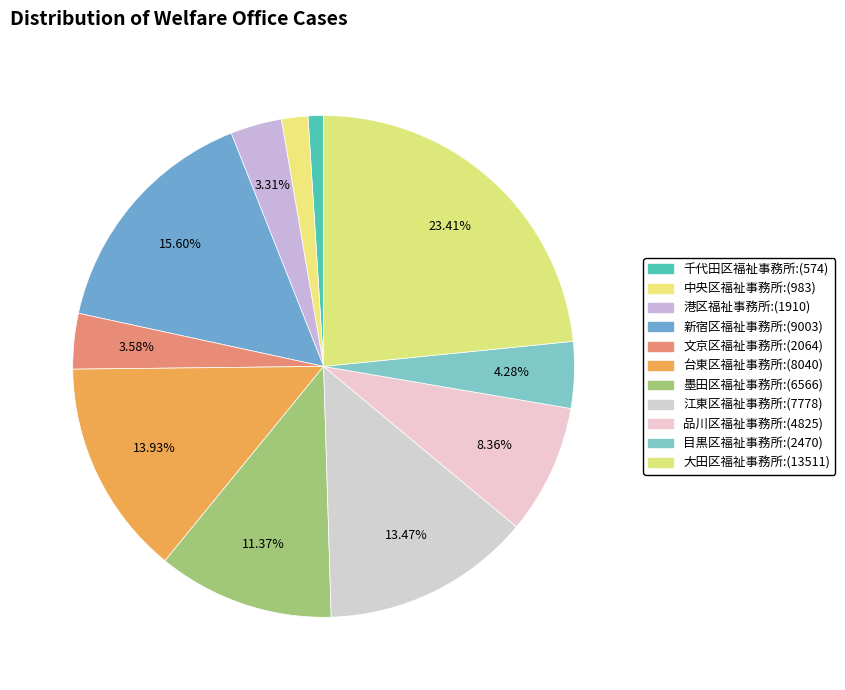

Count the number of slices in the pie.

11